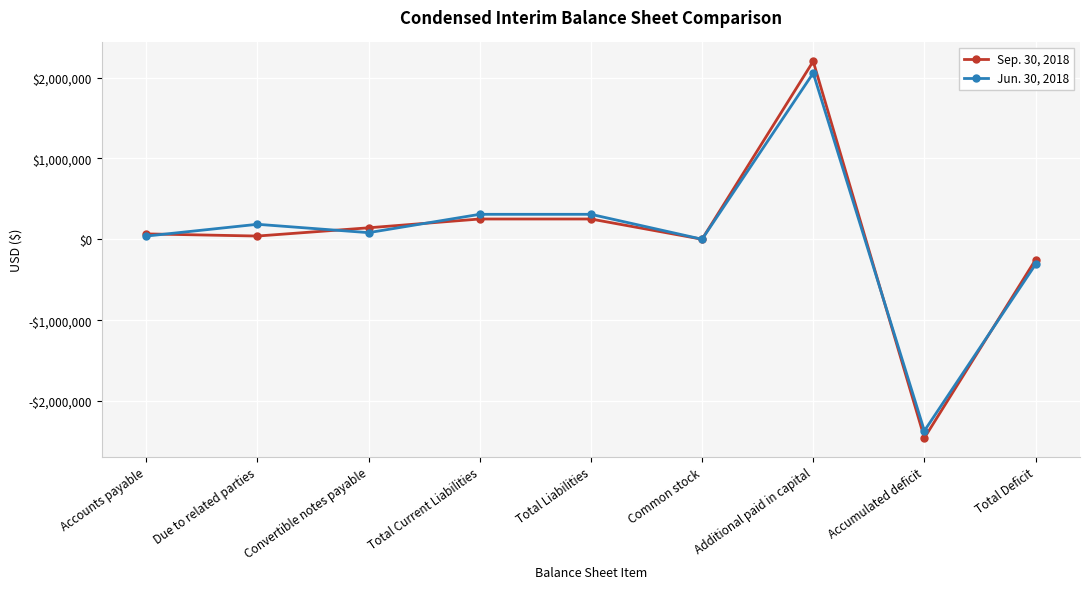

The Sep. 30, 2018 series shows -3584665 at Accumulated deficit. True or false?

False